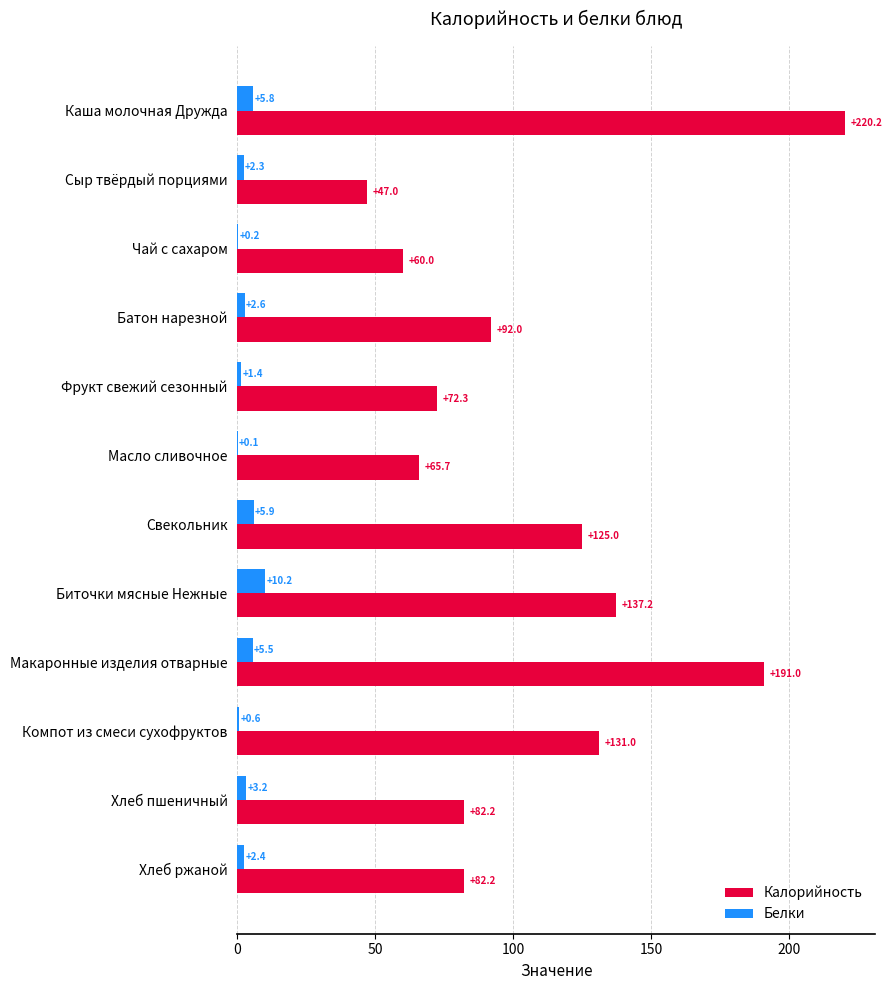

What is the average value of the Белки series?

3.3